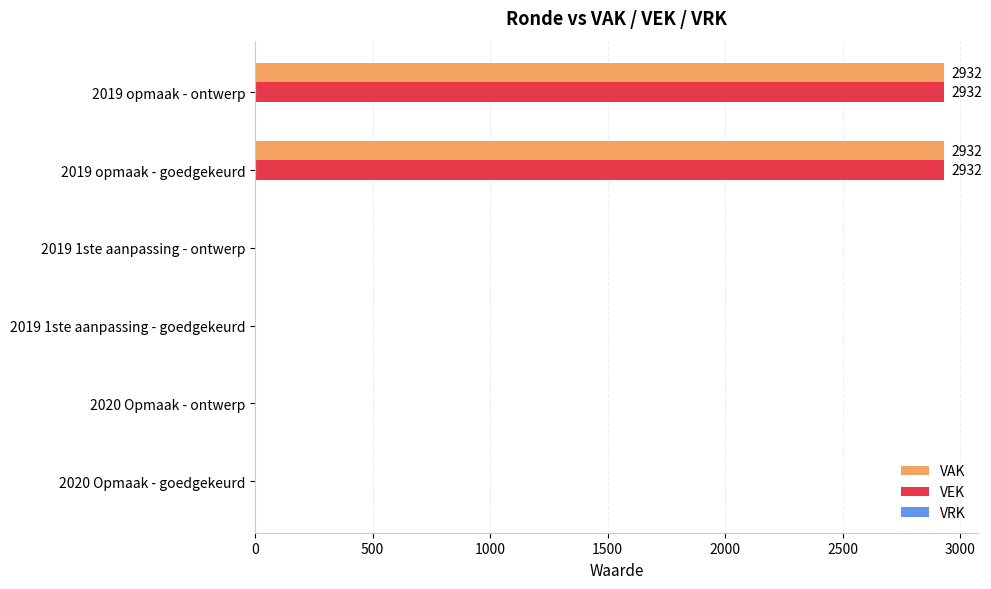

The value of VEK at 2019 opmaak - goedgekeurd is 1614. True or false?

False